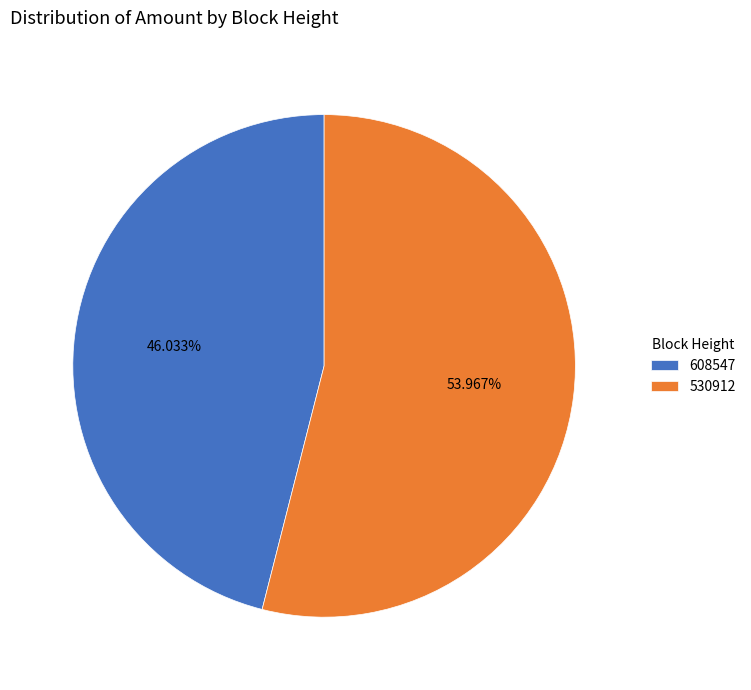

What percentage is NOT represented by 608547?

54.0%